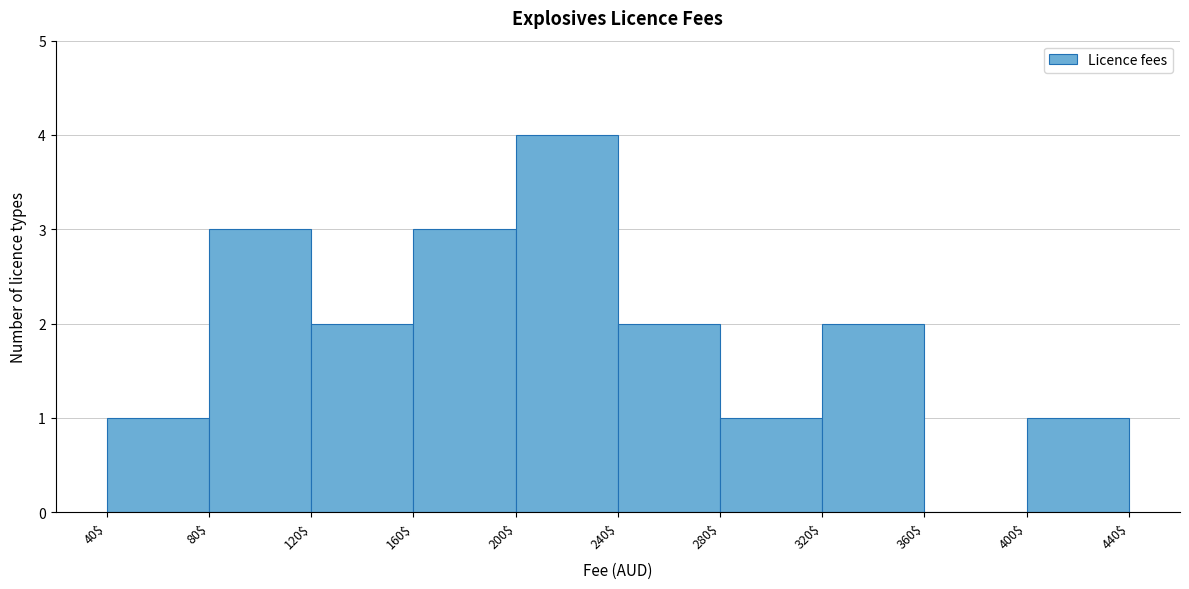

Reading left to right, transcribe this chart: for each bar, give the range it covers on the x-axis and its height. The values are not printed on the chart, so give them approximately, as read against the axis.

40$ to 80$: 1
80$ to 120$: 3
120$ to 160$: 2
160$ to 200$: 3
200$ to 240$: 4
240$ to 280$: 2
280$ to 320$: 1
320$ to 360$: 2
360$ to 400$: 0
400$ to 440$: 1